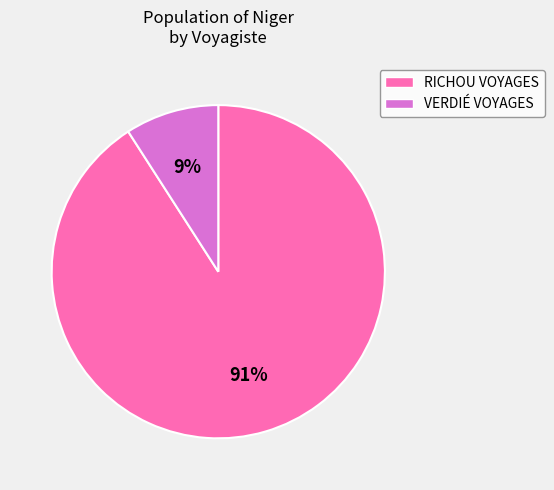

Is there any slice that represents more than half of the pie?

Yes